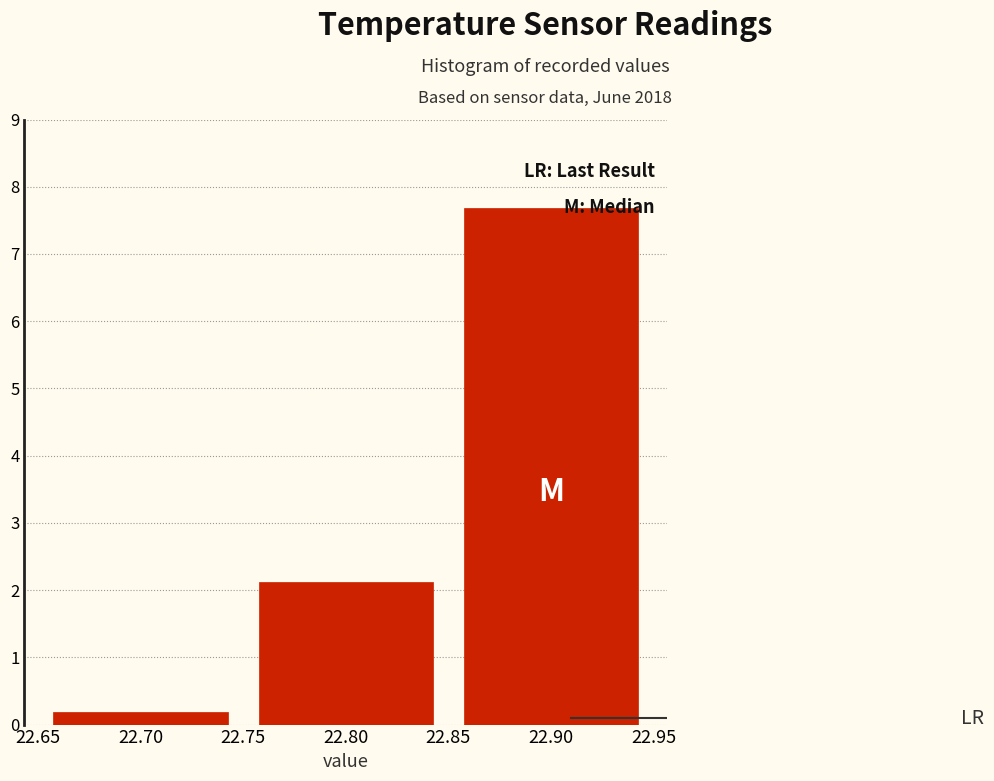

How tall is the bar that spans 22.65 to 22.75 on the x-axis? The values are not printed on the chart, so give them approximately, as read against the axis.

0.2